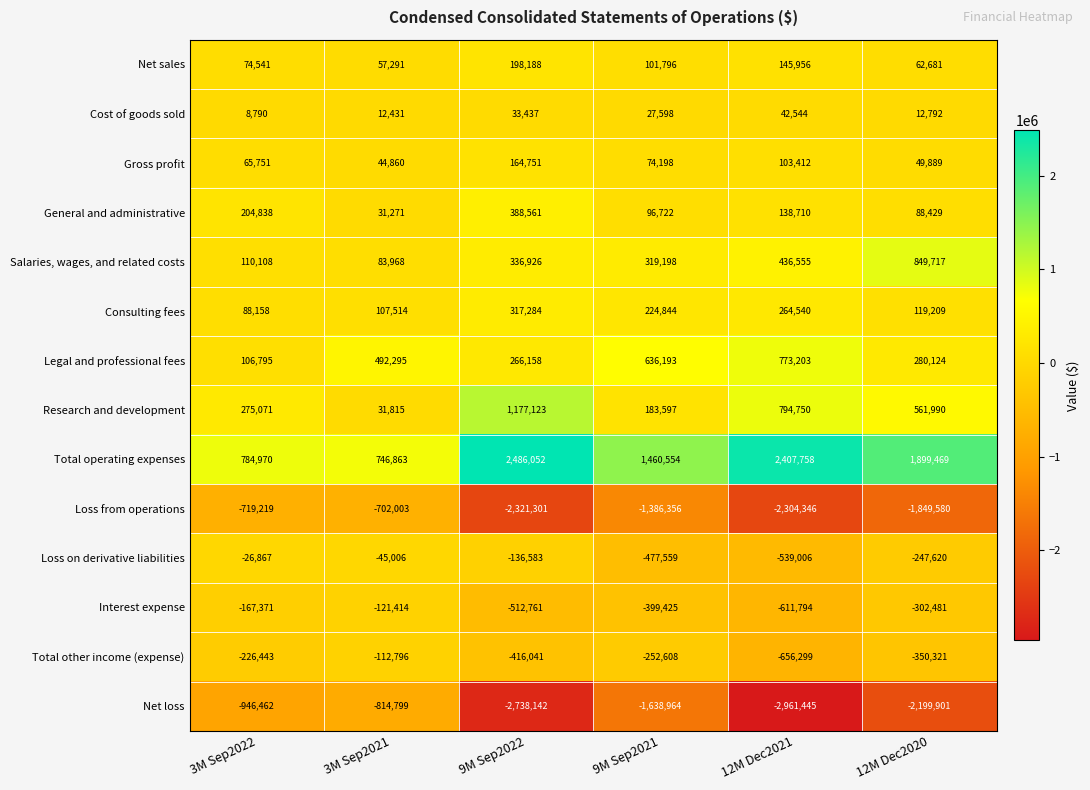

Which series has the largest total across all categories?

Total operating expenses